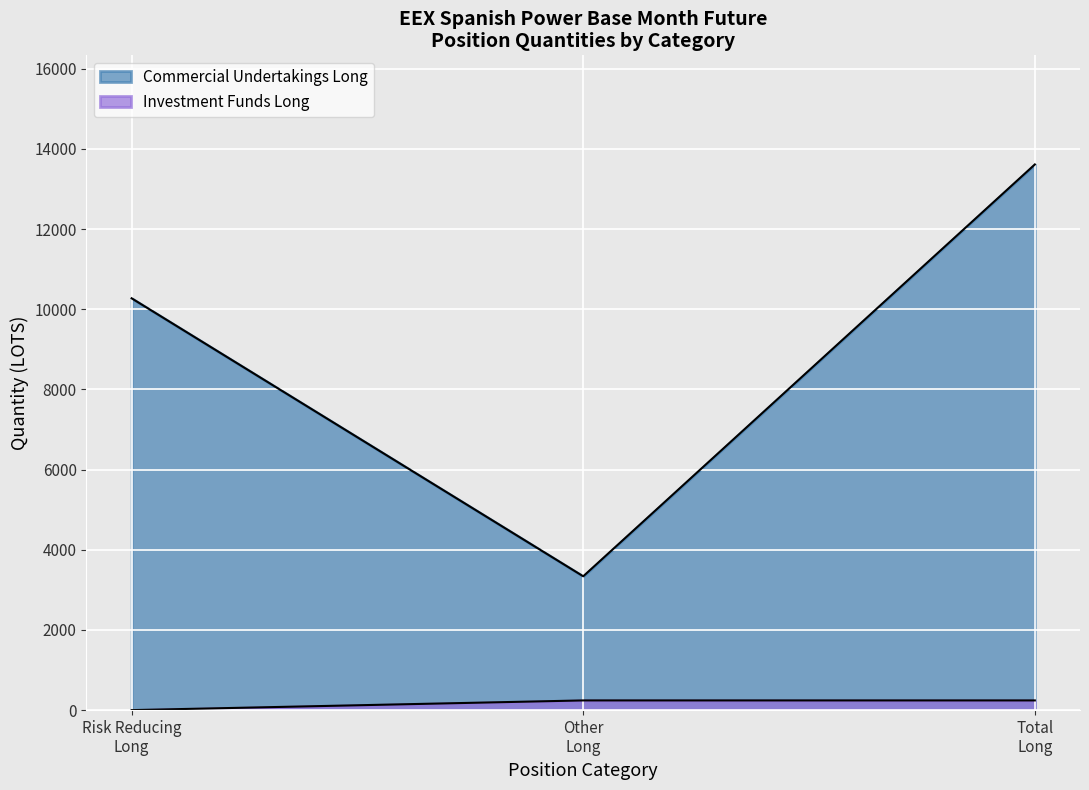

Which series changed the most between Other % and Total %?

Commercial Undertakings Long